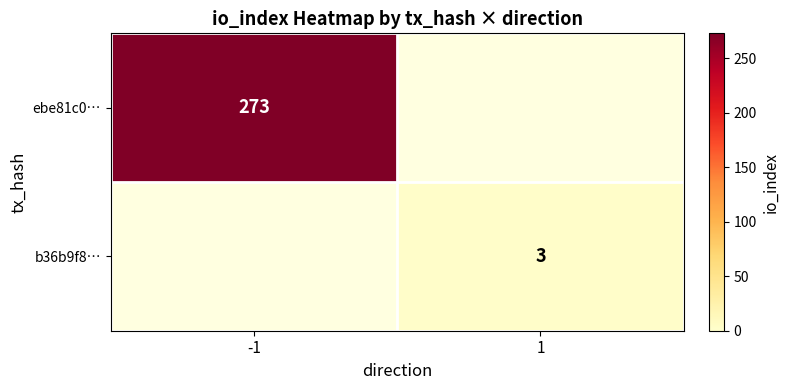

What is the smallest value displayed?

3.0